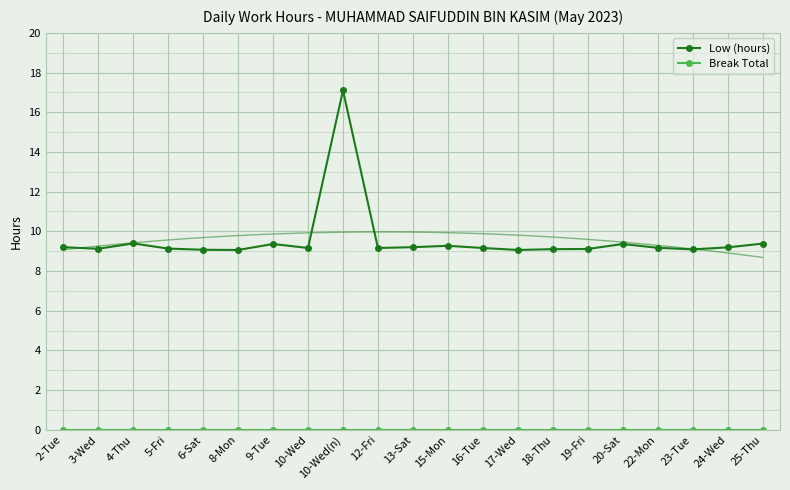

Is the value of Low (hours) at 6-Sat greater than the value of Break Total at 5-Fri?

Yes